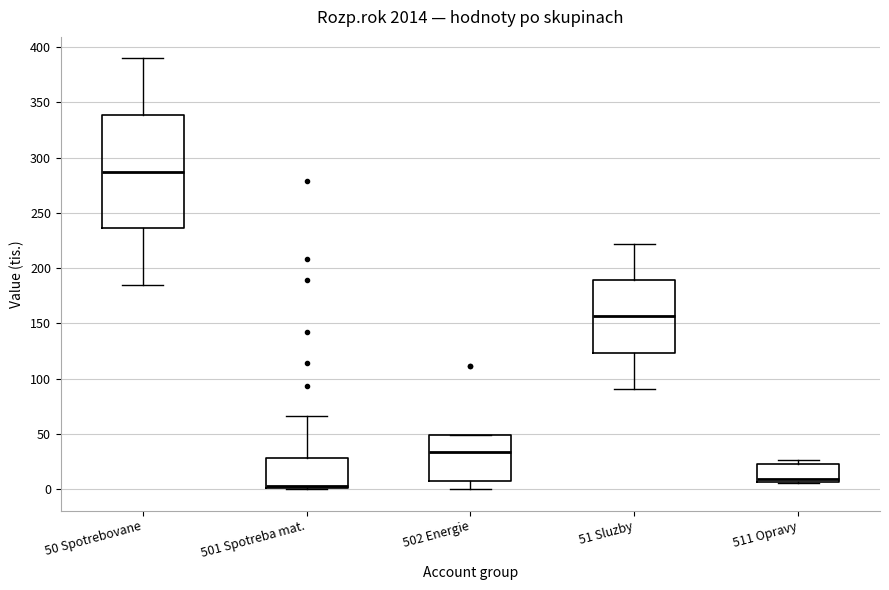

Reading left to right, transcribe this box plot: for each box, give where its median line is, the range the box spans, and where its two whiskers end, as read against the y-axis. The values are not printed on the chart, so give them approximately, as read against the axis.

50 Spotrebovane: median 285, box 235 to 340, whiskers 185 to 390
501 Spotreba mat.: median 5, box 0 to 30, whiskers 0 to 65
502 Energie: median 35, box 5 to 50, whiskers 0 to 50
51 Sluzby: median 155, box 125 to 190, whiskers 90 to 220
511 Opravy: median 10, box 5 to 25, whiskers 5 to 25 (just above the box's upper edge)